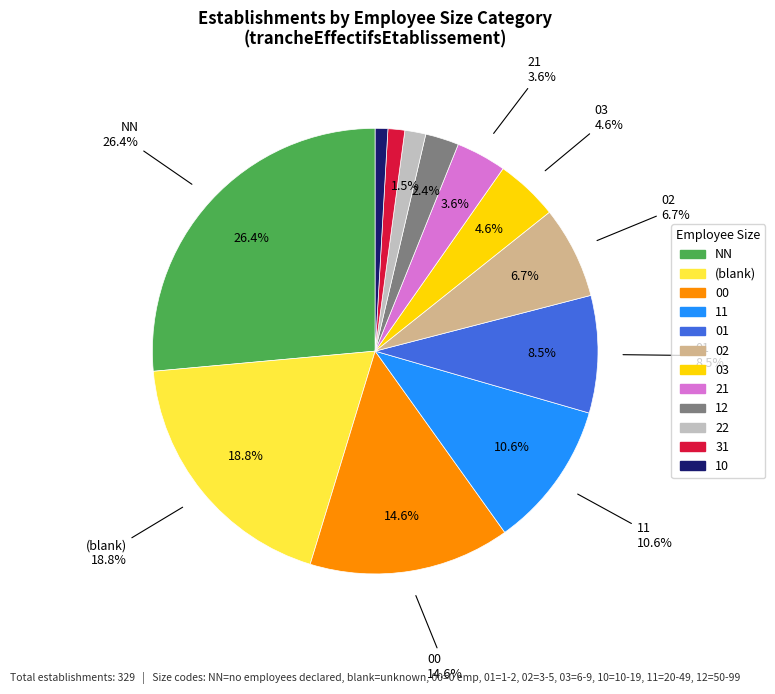

Is the sum of 11 and 00 greater than half?

No